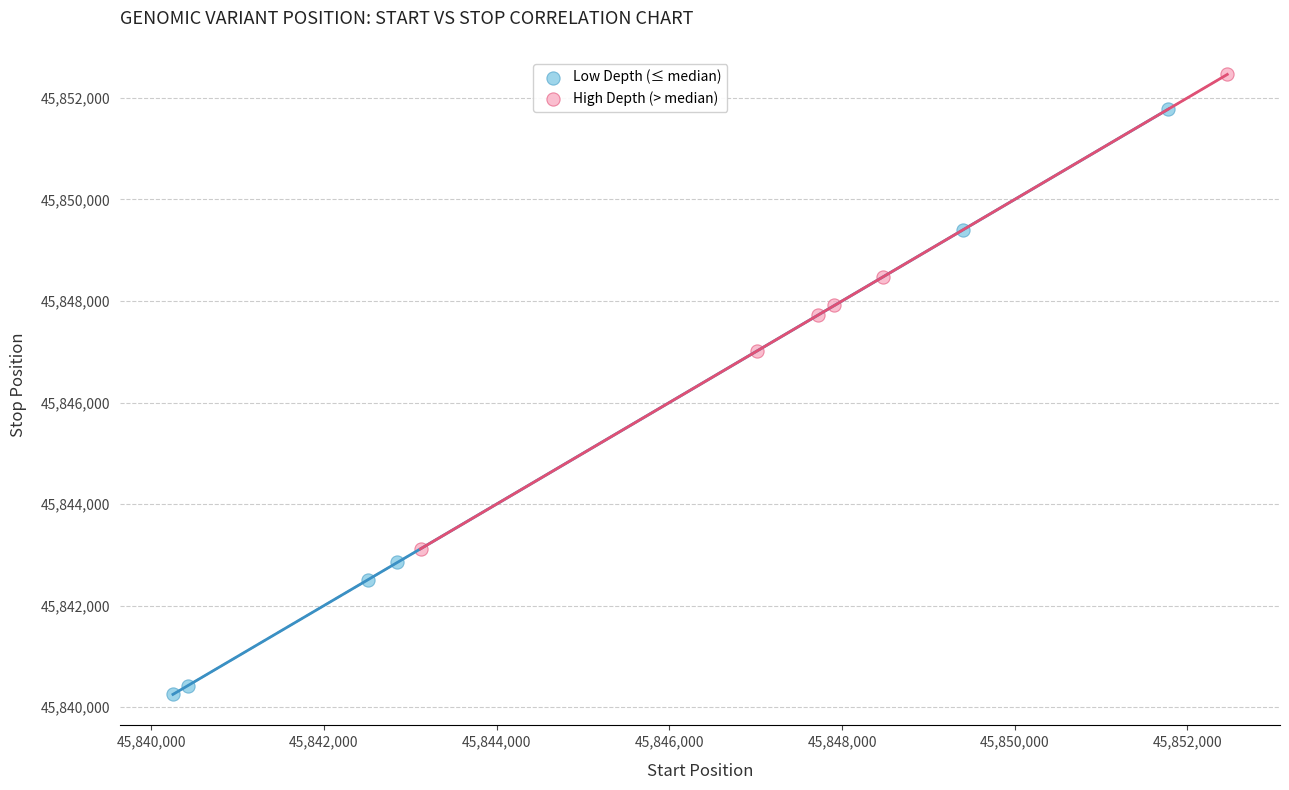

Which series contains the highest Y value?

High Depth (> median)